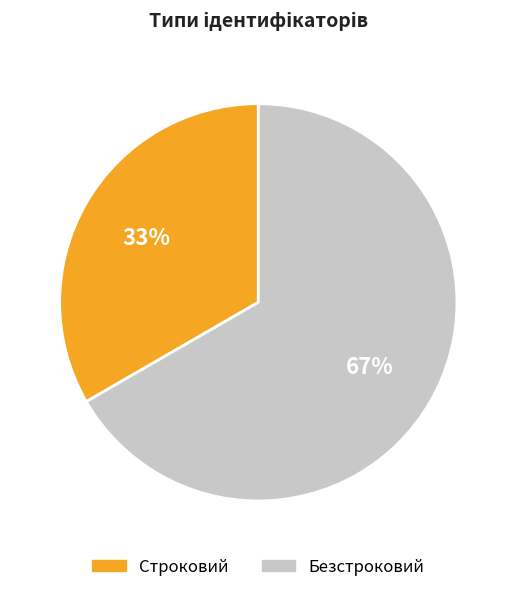

True or false: Безстроковий accounts for 75% of the total.

False